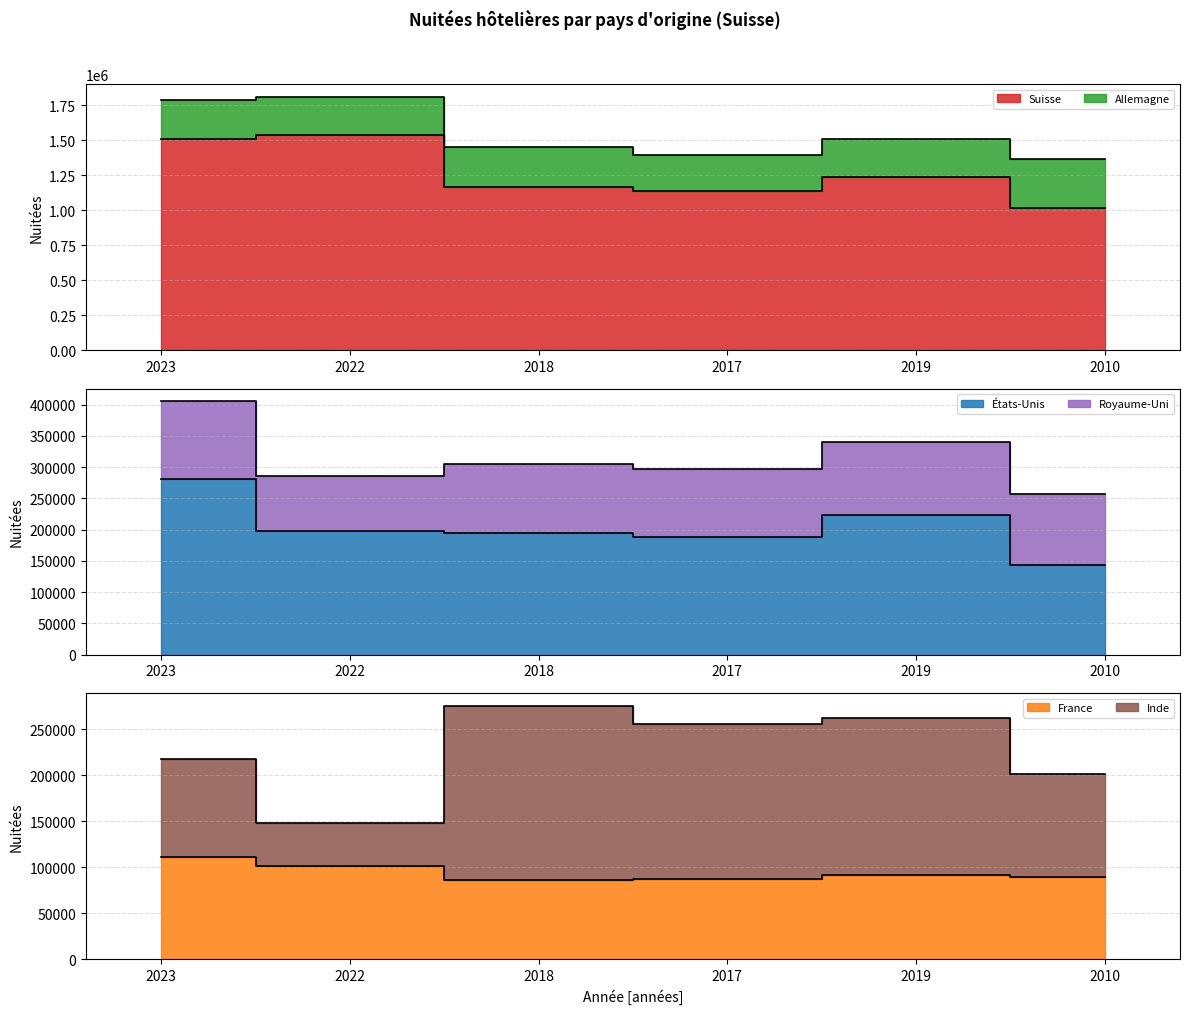

What is the sum of all Suisse values?

7597579